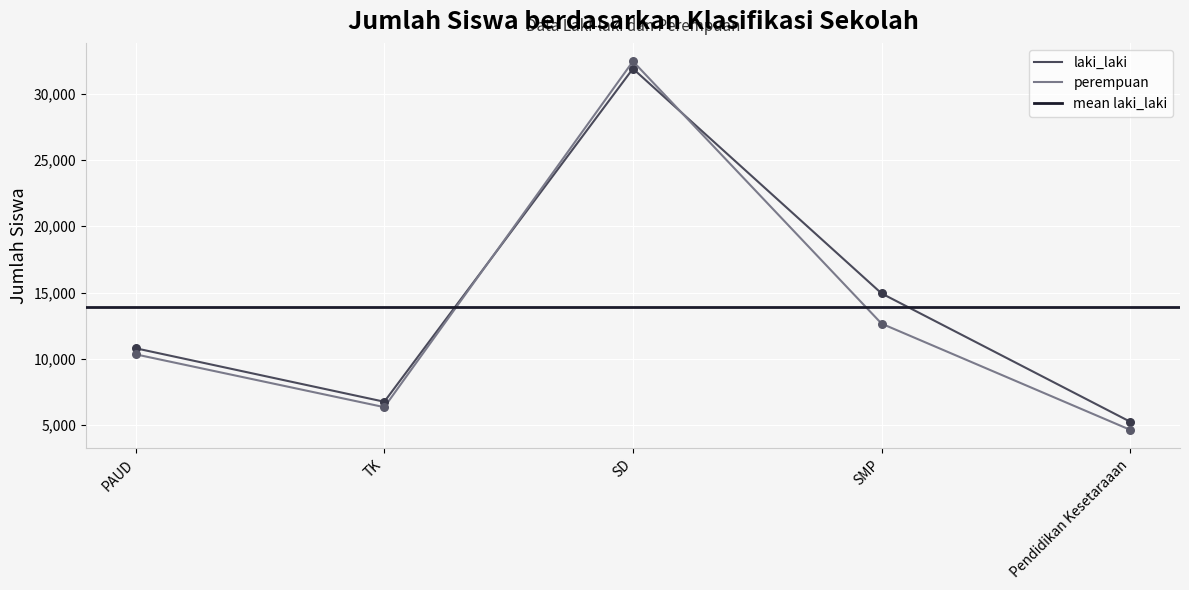

Which series contains the lowest Y value?

perempuan